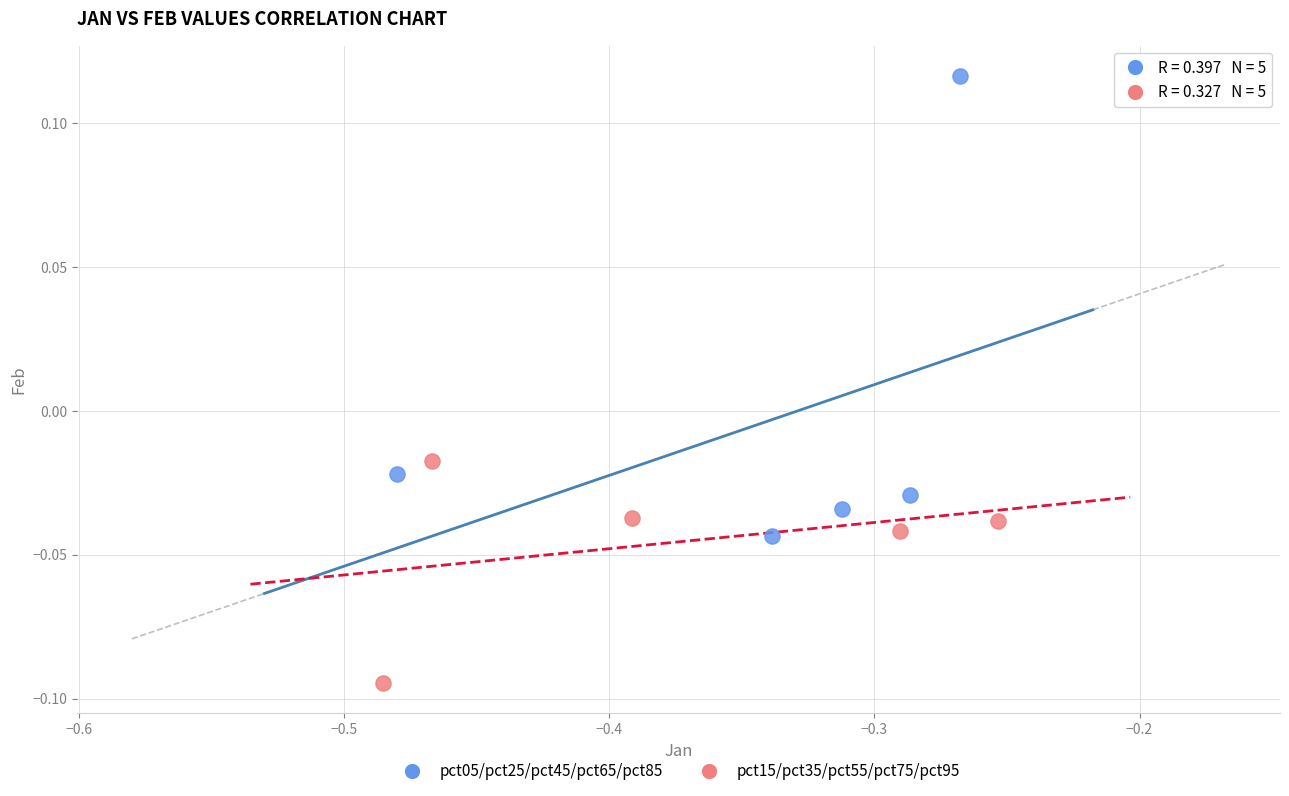

Which series has the widest spread of Y values?

pct05/pct25/pct45/pct65/pct85